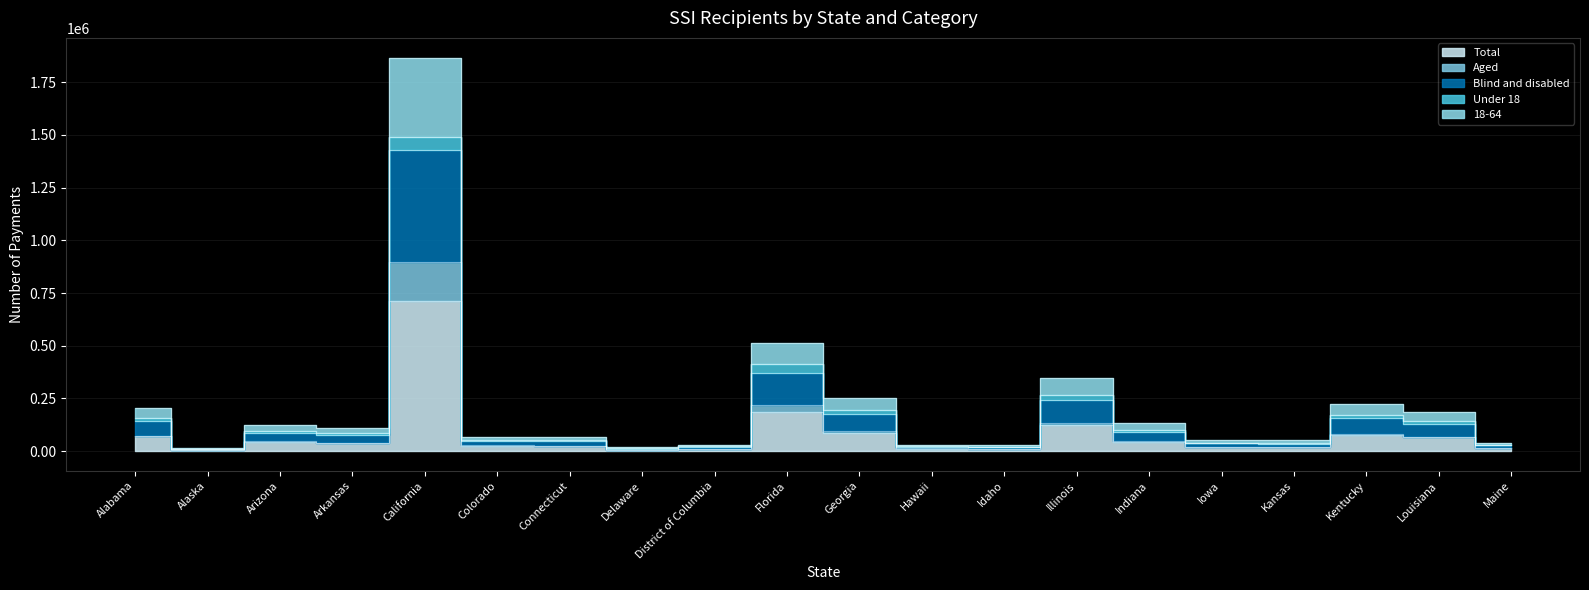

True or false: Total has more than 0 points higher than both neighbors.

True